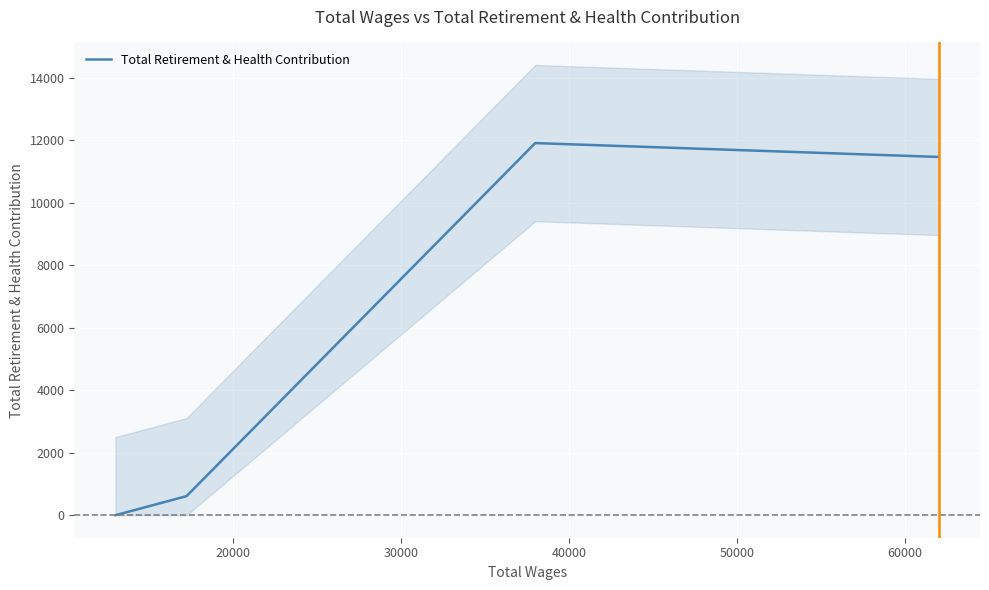

True or false: Total Retirement & Health Contribution has more than 2 points higher than both neighbors.

False